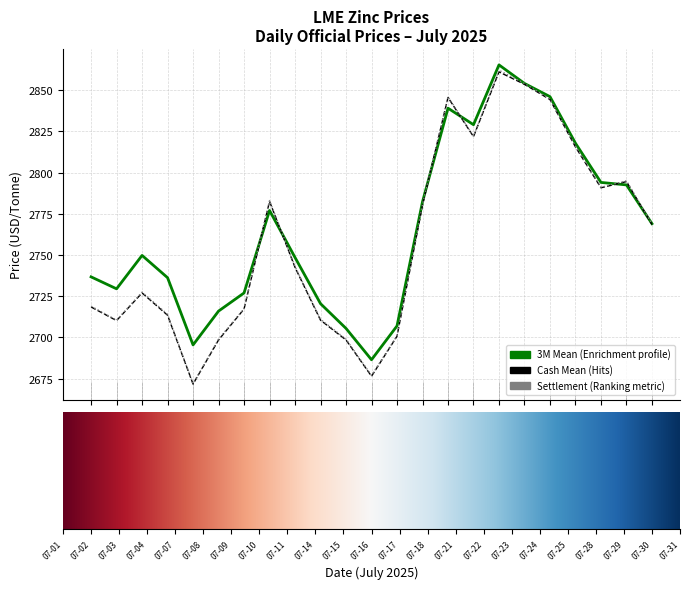

What is the lowest value of the Settlement (Ranking metric) series?

2672.0